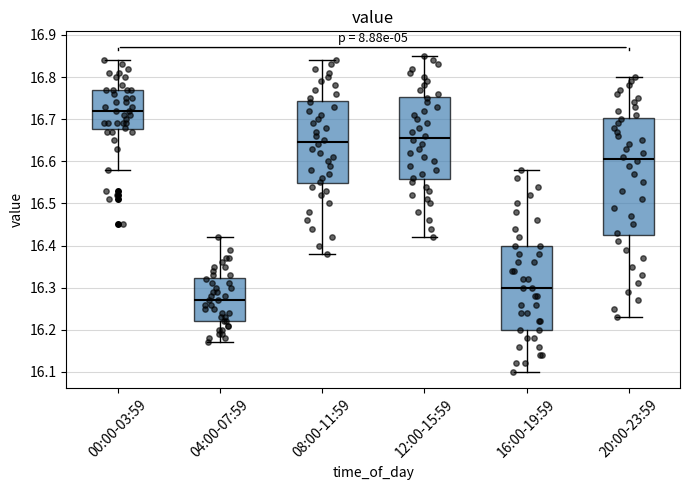

Which box has the highest median line?

00:00-03:59